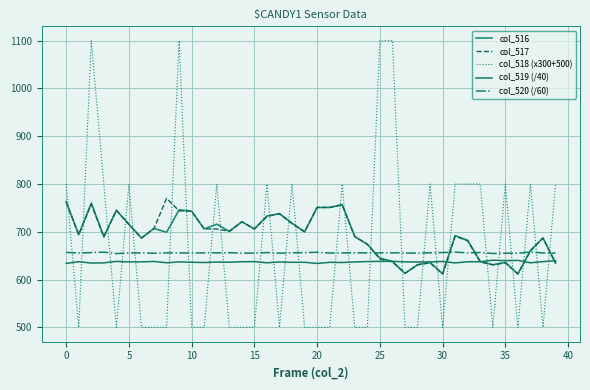

List the series in order of their peak value, highest first.

col_518 (x300+500), col_517, col_516, col_520 (/60), col_519 (/40)